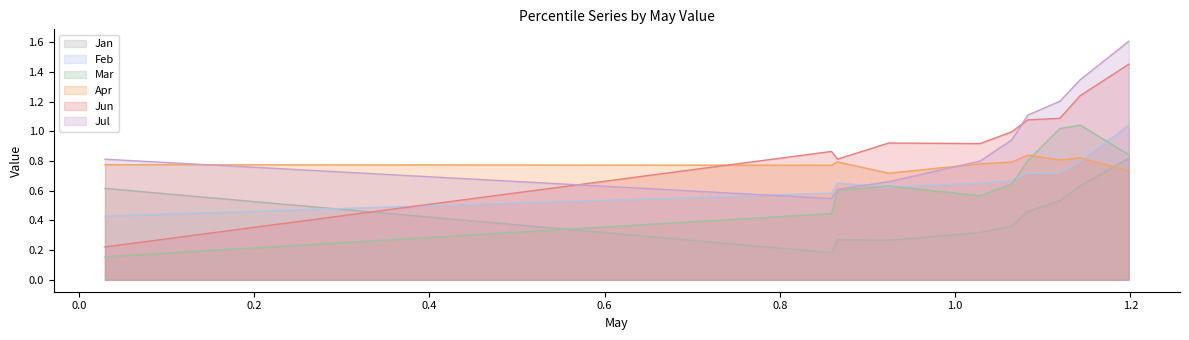

What is the value of the Jun point at the 7th from the left?

1.1